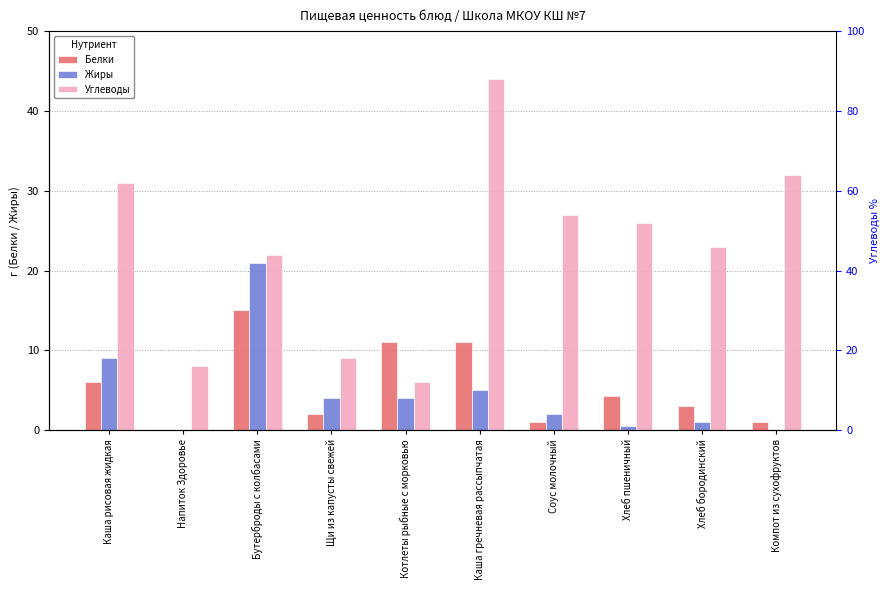

What is the difference between the highest and lowest values at Котлеты рыбные с морковью?

7.0